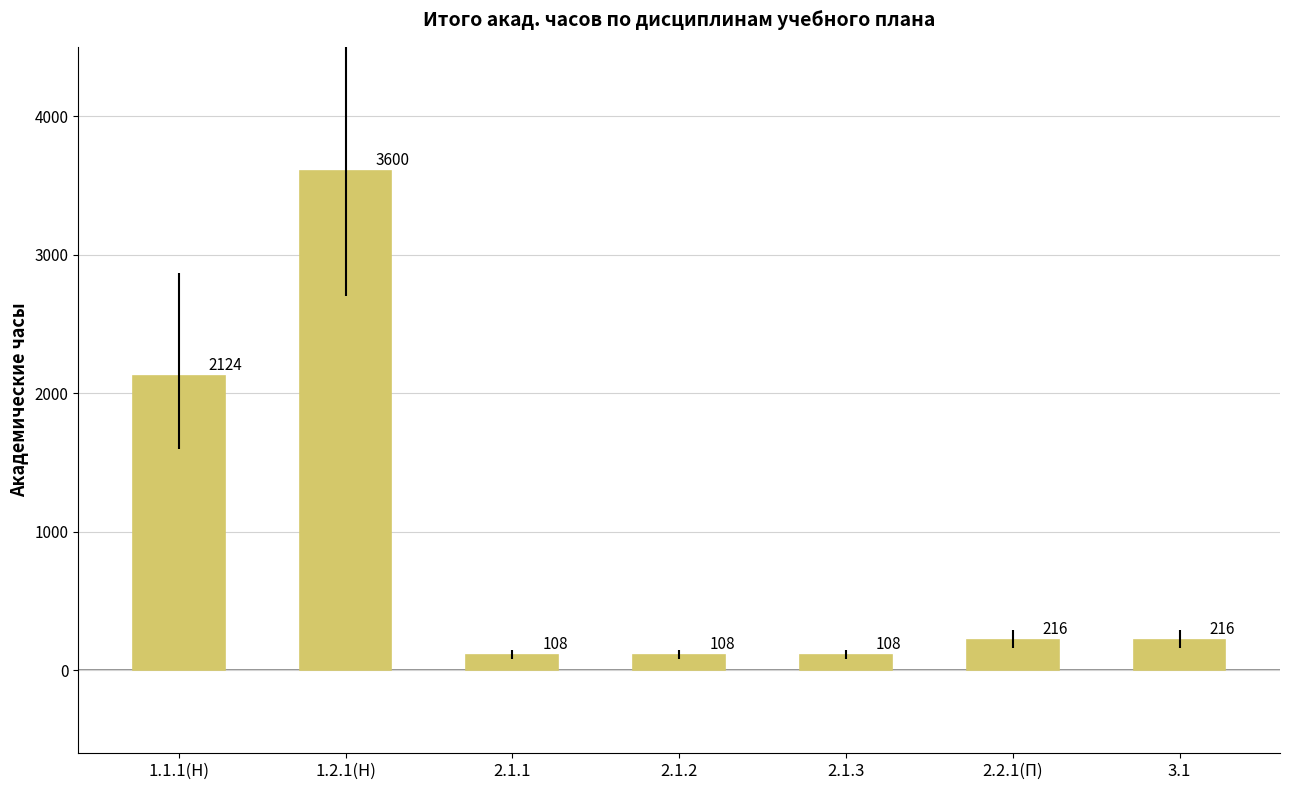

What is the maximum value shown in the chart?

3600